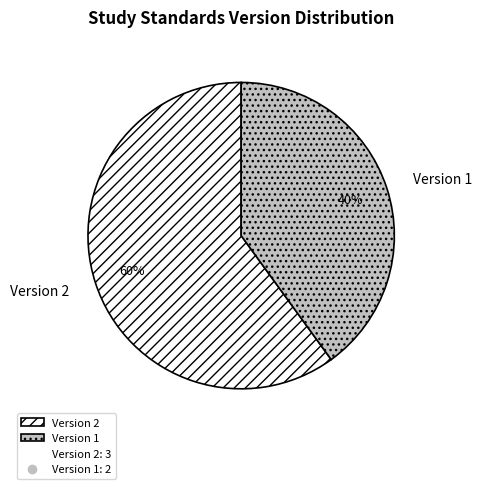

Which has a higher value, Version 2 or Version 1?

Version 2